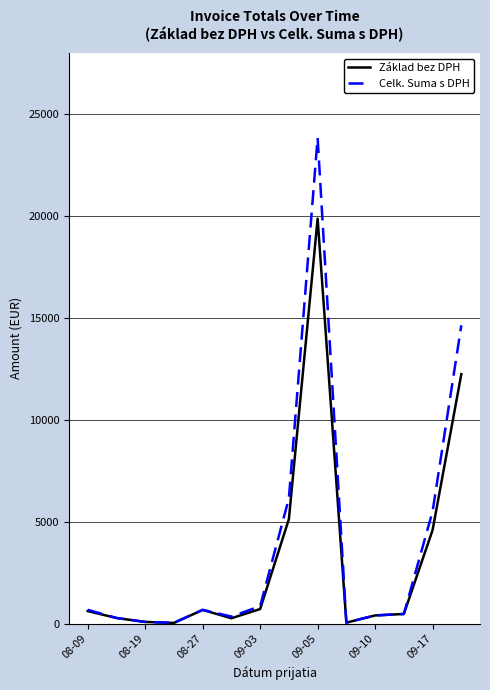

True or false: Základ bez DPH has more than 0 points higher than both neighbors.

True